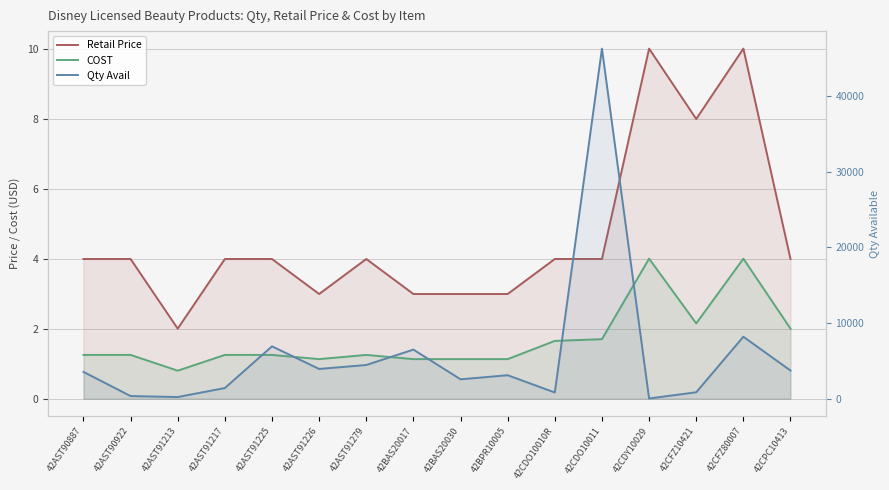

What is the minimum value shown in the chart?

0.8